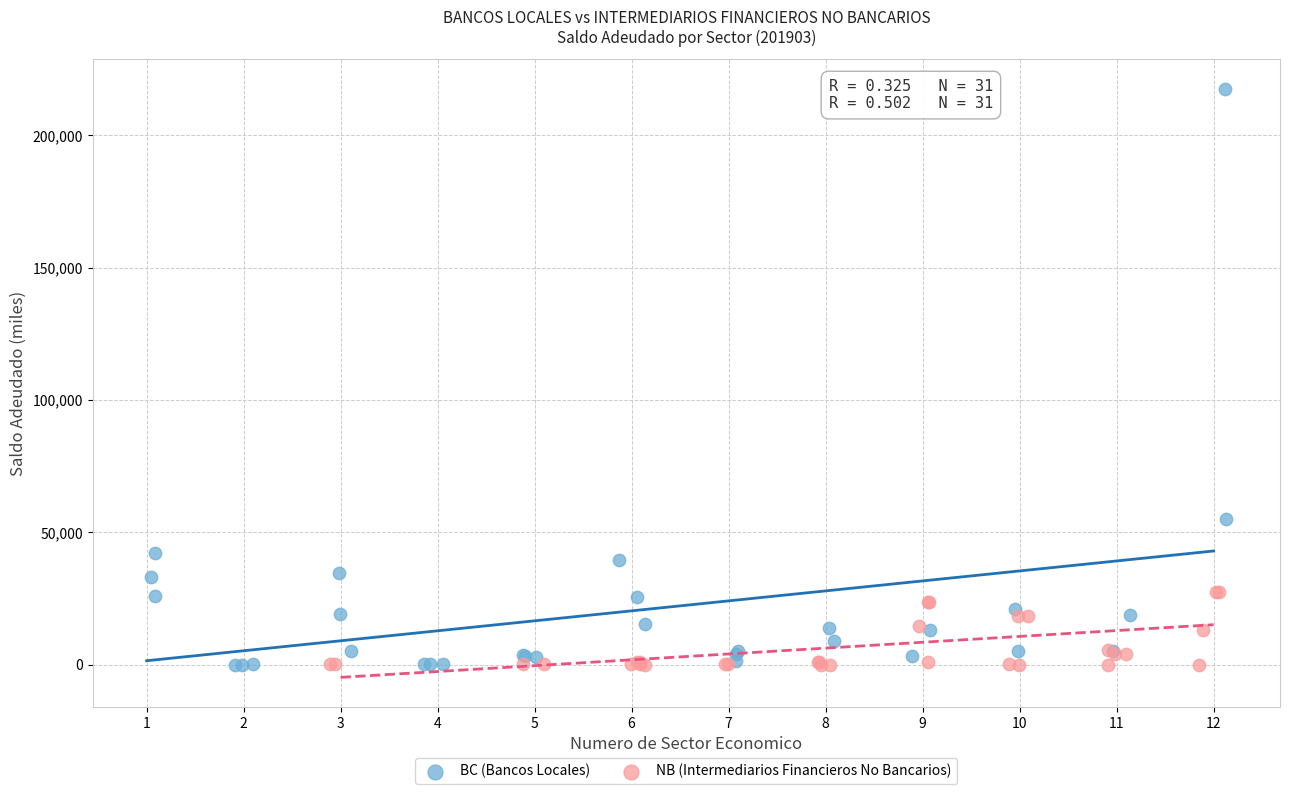

Which series reaches the maximum Y coordinate?

BC (Bancos Locales)